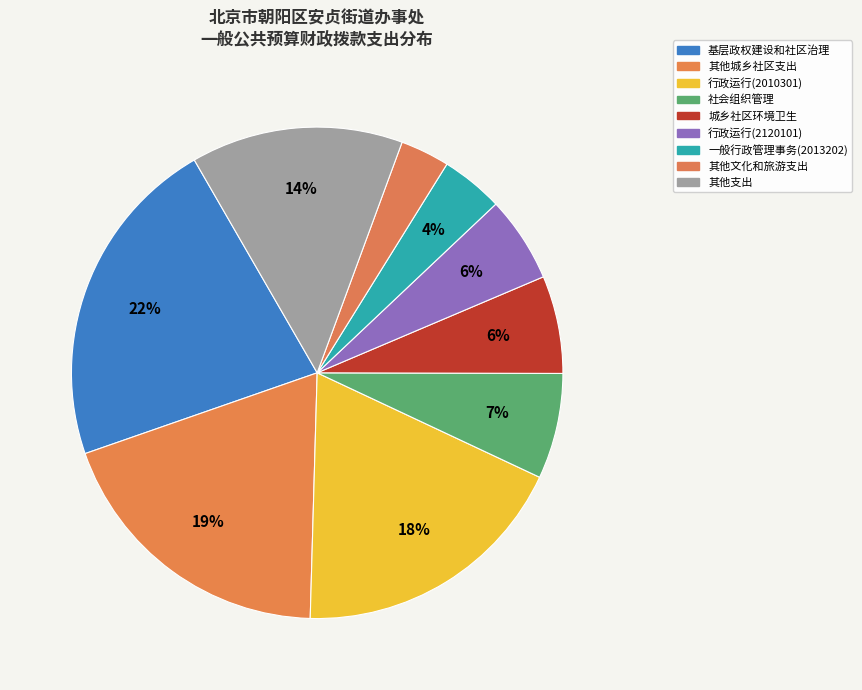

Which category has the biggest portion of the pie?

基层政权建设和社区治理